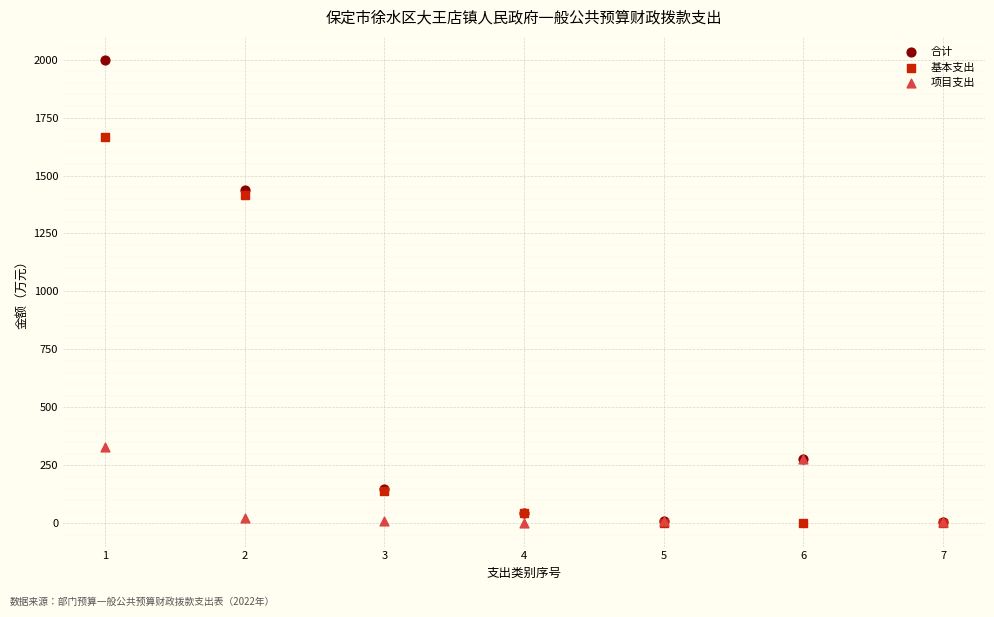

Which series has the largest Y range (max minus min)?

合计